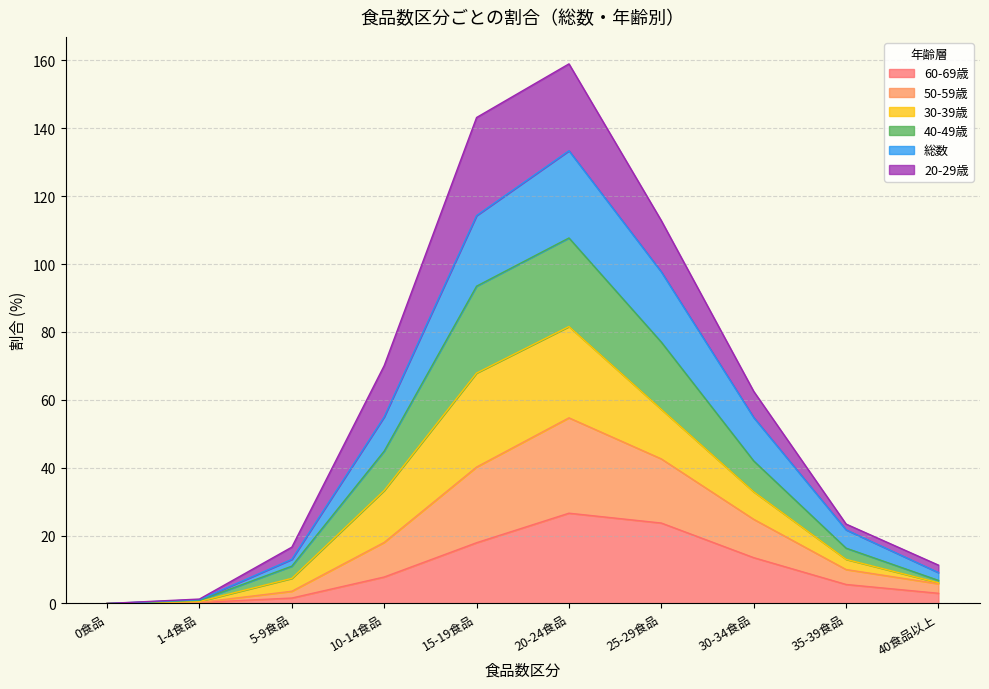

Which series has the largest total across all categories?

40-49歳